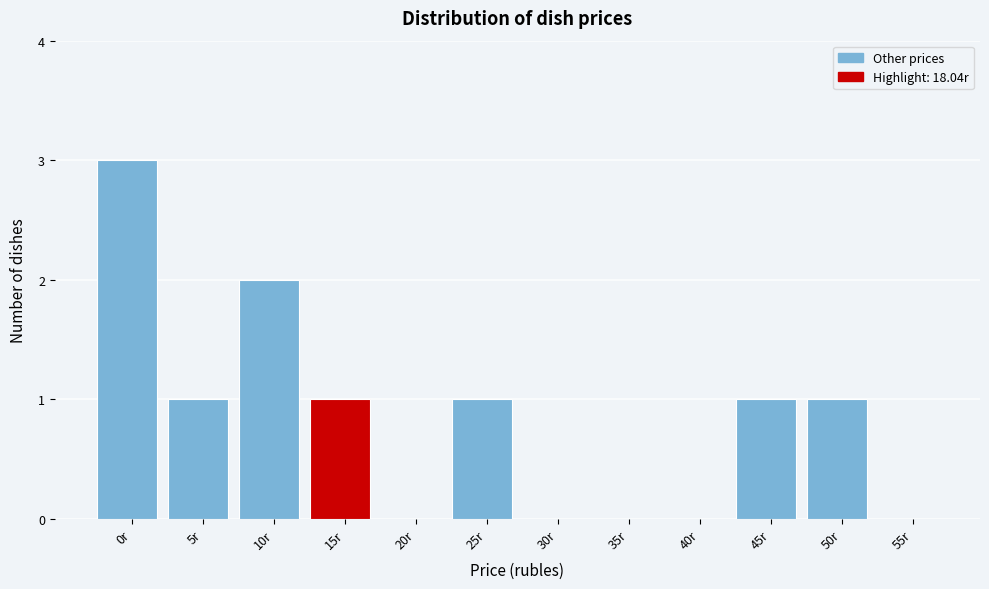

Reading left to right, what are all the values shown in this chart?

0r=3	5r=1	10r=2	15r=1	20r=0	25r=1	30r=0	35r=0	40r=0	45r=1	50r=1	55r=0